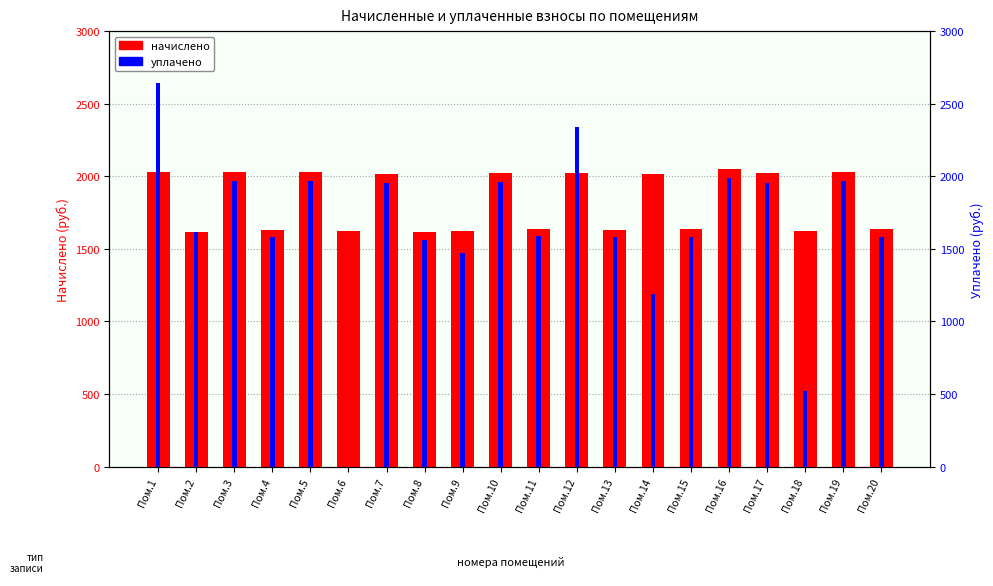

How many bars are there in each group?

2